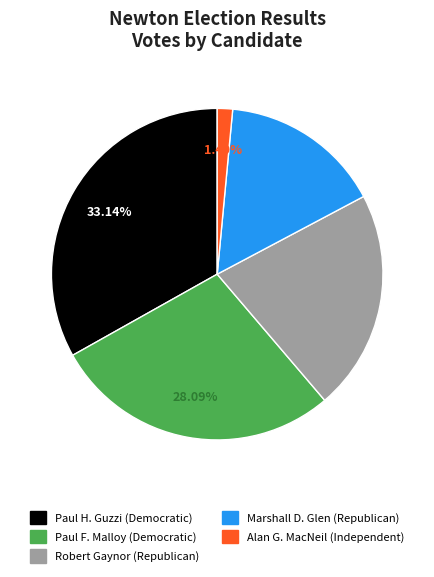

Count the number of slices in the pie.

5